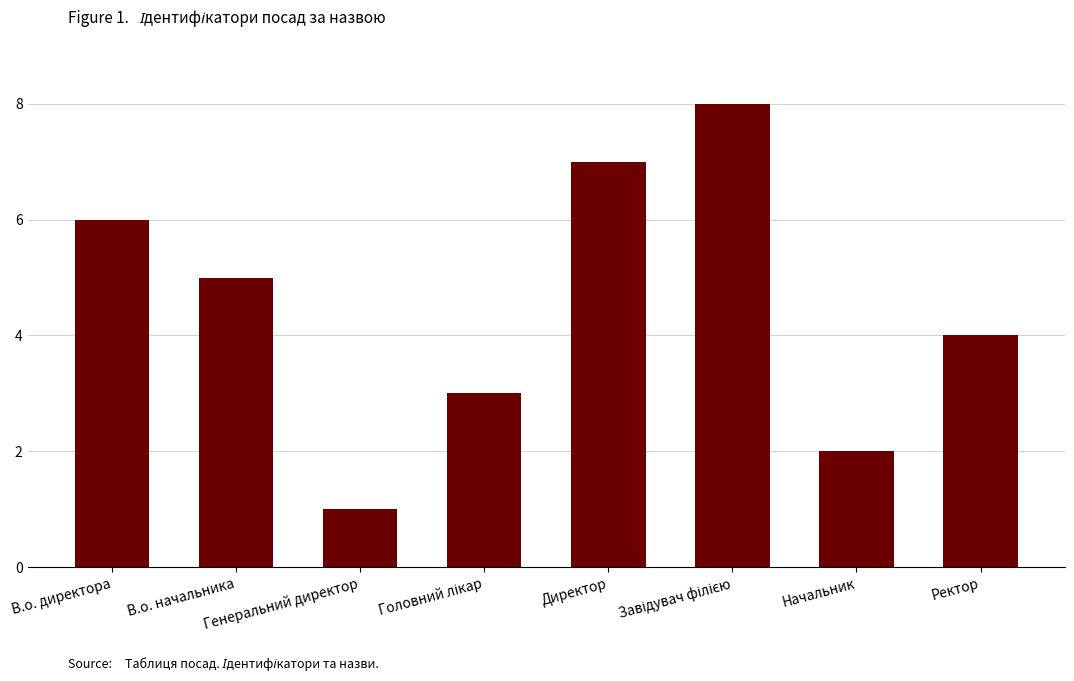

What is the difference between the maximum and minimum values?

7